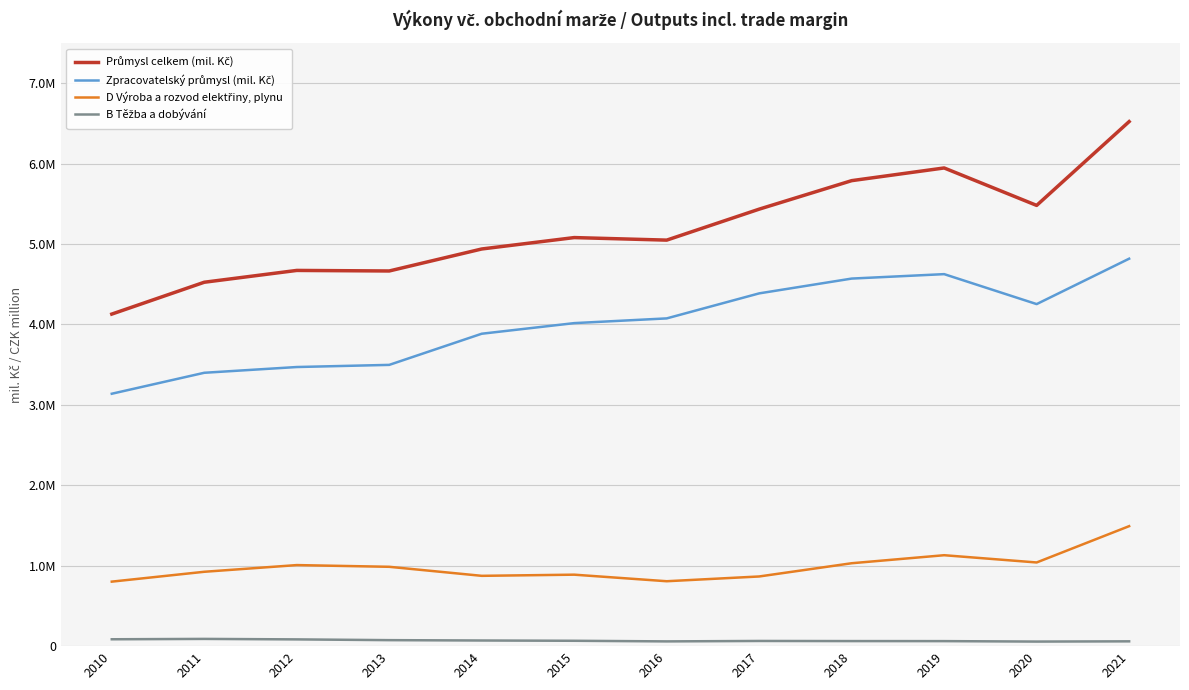

True or false: Průmysl celkem (mil. Kč) has a value of 8904944 at 2016.

False